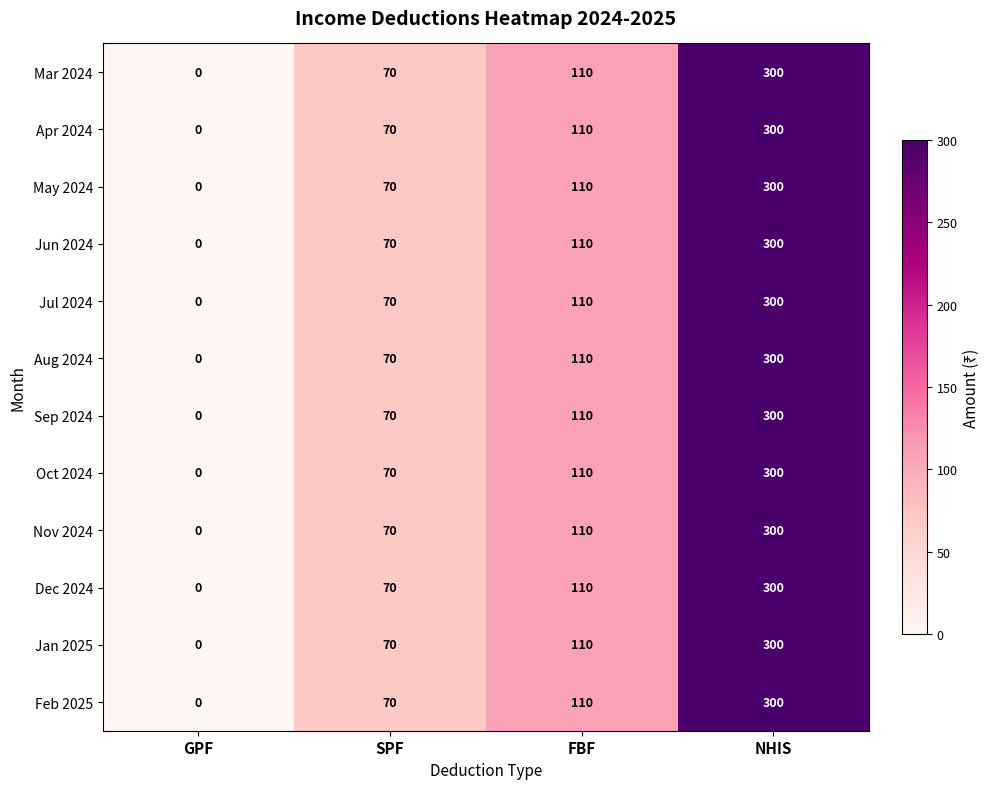

What is the sum of all Aug 2024 values?

480